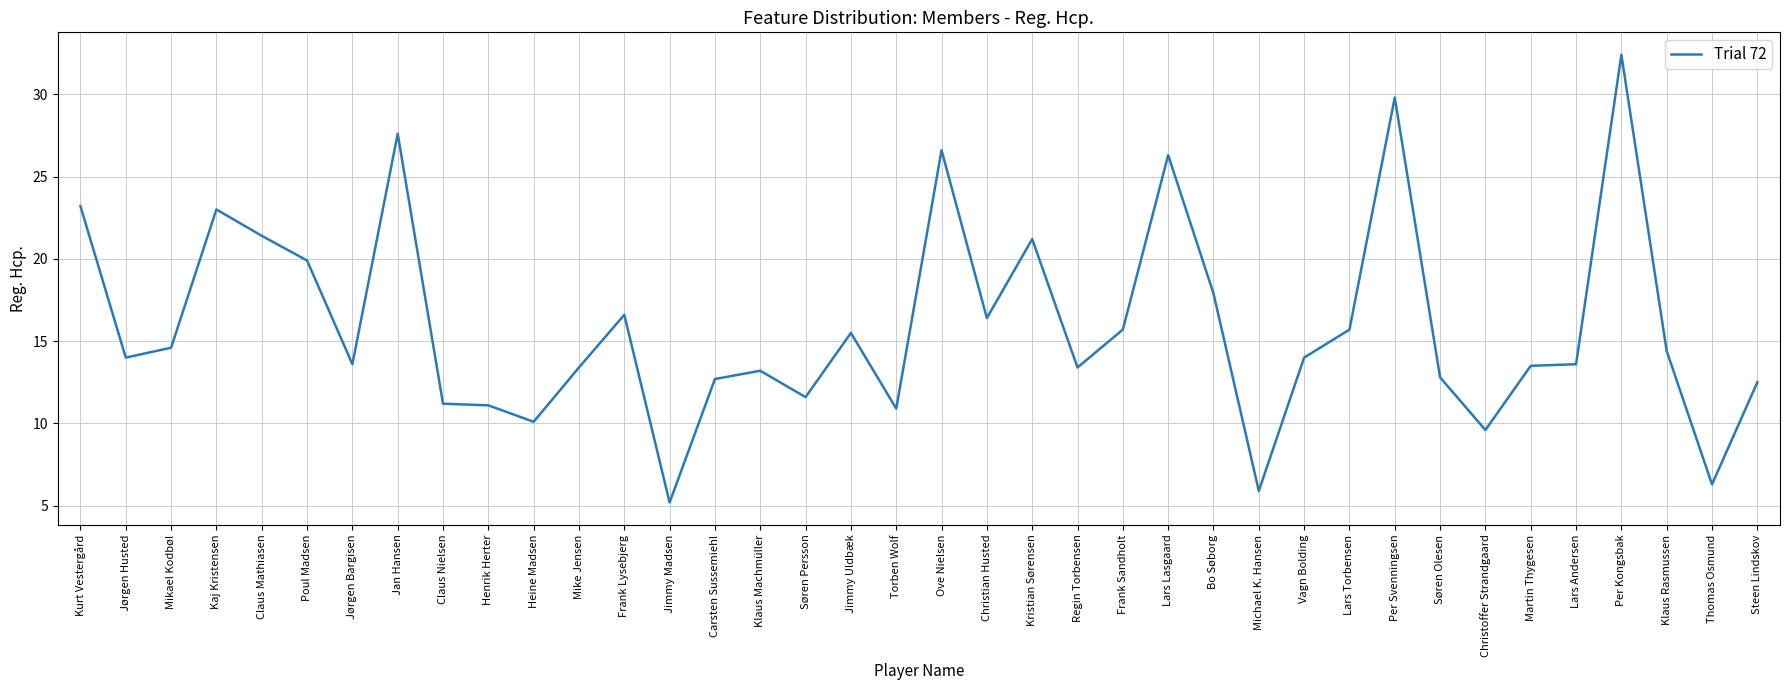

At which label is the value closest to 18?

Bo Søborg